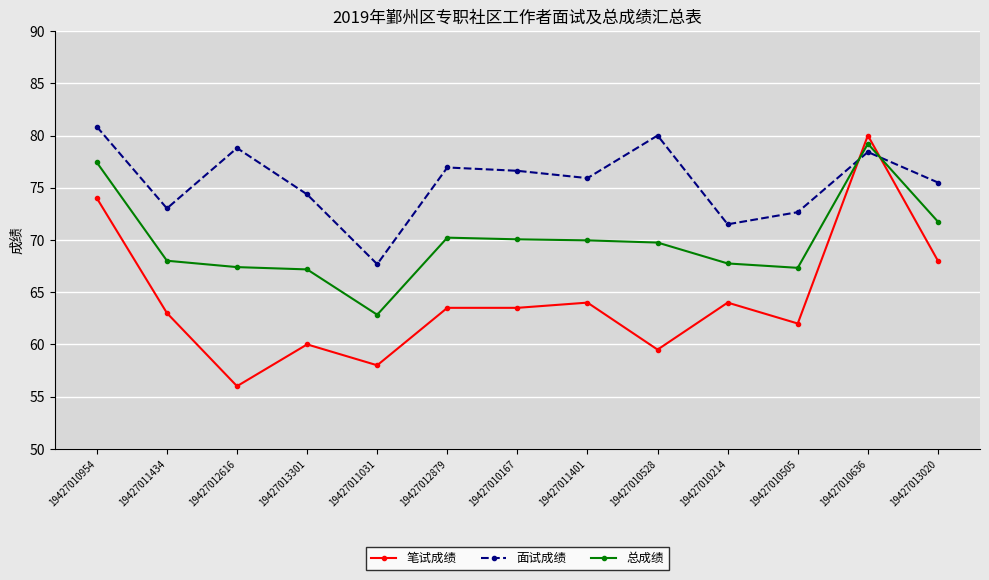

What is the maximum value for 笔试成绩?

80.0